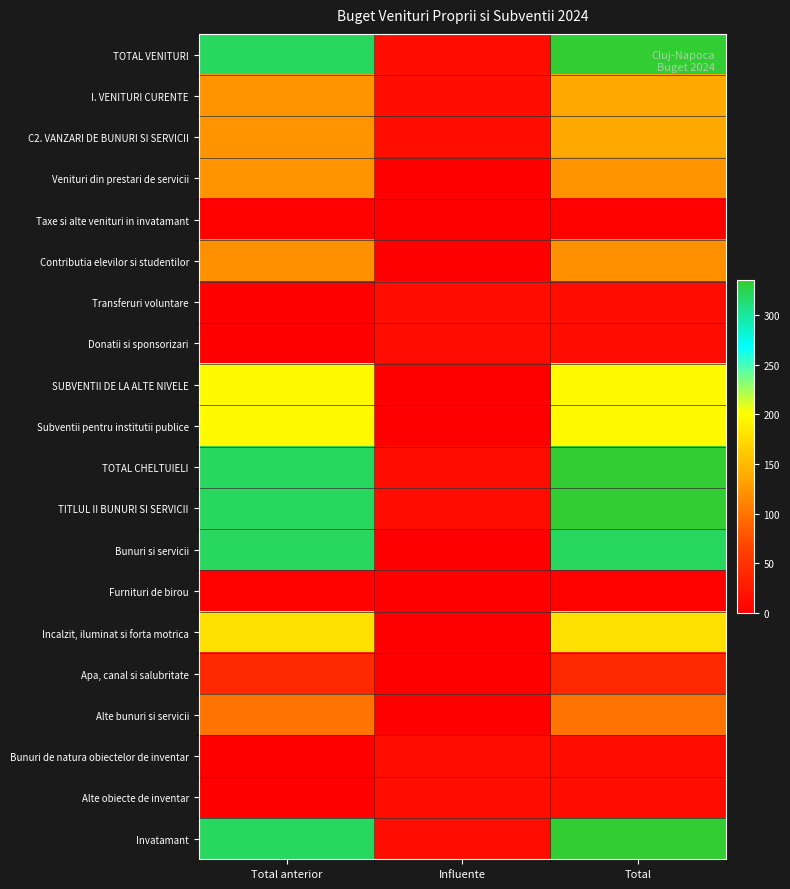

Reading left to right, transcribe all the data shown in this chart.

TOTAL VENITURI: Total anterior=320	Influente=15	Total=335
I. VENITURI CURENTE: Total anterior=122	Influente=15	Total=137
C2. VANZARI DE BUNURI SI SERVICII: Total anterior=122	Influente=15	Total=137
Venituri din prestari de servicii: Total anterior=122	Influente=0	Total=122
Taxe si alte venituri in invatamant: Total anterior=2	Influente=0	Total=2
Contributia elevilor si studentilor: Total anterior=120	Influente=0	Total=120
Transferuri voluntare: Total anterior=0	Influente=15	Total=15
Donatii si sponsorizari: Total anterior=0	Influente=15	Total=15
SUBVENTII DE LA ALTE NIVELE: Total anterior=198	Influente=0	Total=198
Subventii pentru institutii publice: Total anterior=198	Influente=0	Total=198
TOTAL CHELTUIELI: Total anterior=320	Influente=15	Total=335
TITLUL II BUNURI SI SERVICII: Total anterior=320	Influente=15	Total=335
Bunuri si servicii: Total anterior=320	Influente=0	Total=320
Furnituri de birou: Total anterior=2	Influente=0	Total=2
Incalzit, iluminat si forta motrica: Total anterior=178	Influente=0	Total=178
Apa, canal si salubritate: Total anterior=40	Influente=0	Total=40
Alte bunuri si servicii: Total anterior=100	Influente=0	Total=100
Bunuri de natura obiectelor de inventar: Total anterior=0	Influente=15	Total=15
Alte obiecte de inventar: Total anterior=0	Influente=15	Total=15
Invatamant: Total anterior=320	Influente=15	Total=335